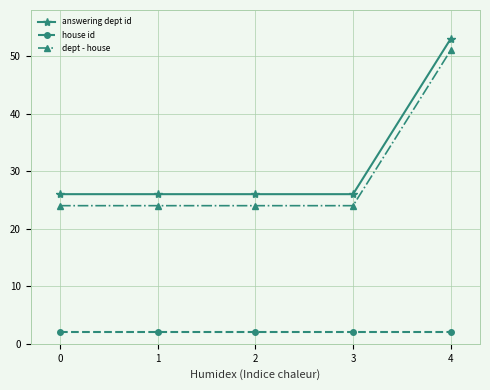

What is the spread (max minus min) of values at 0?

24